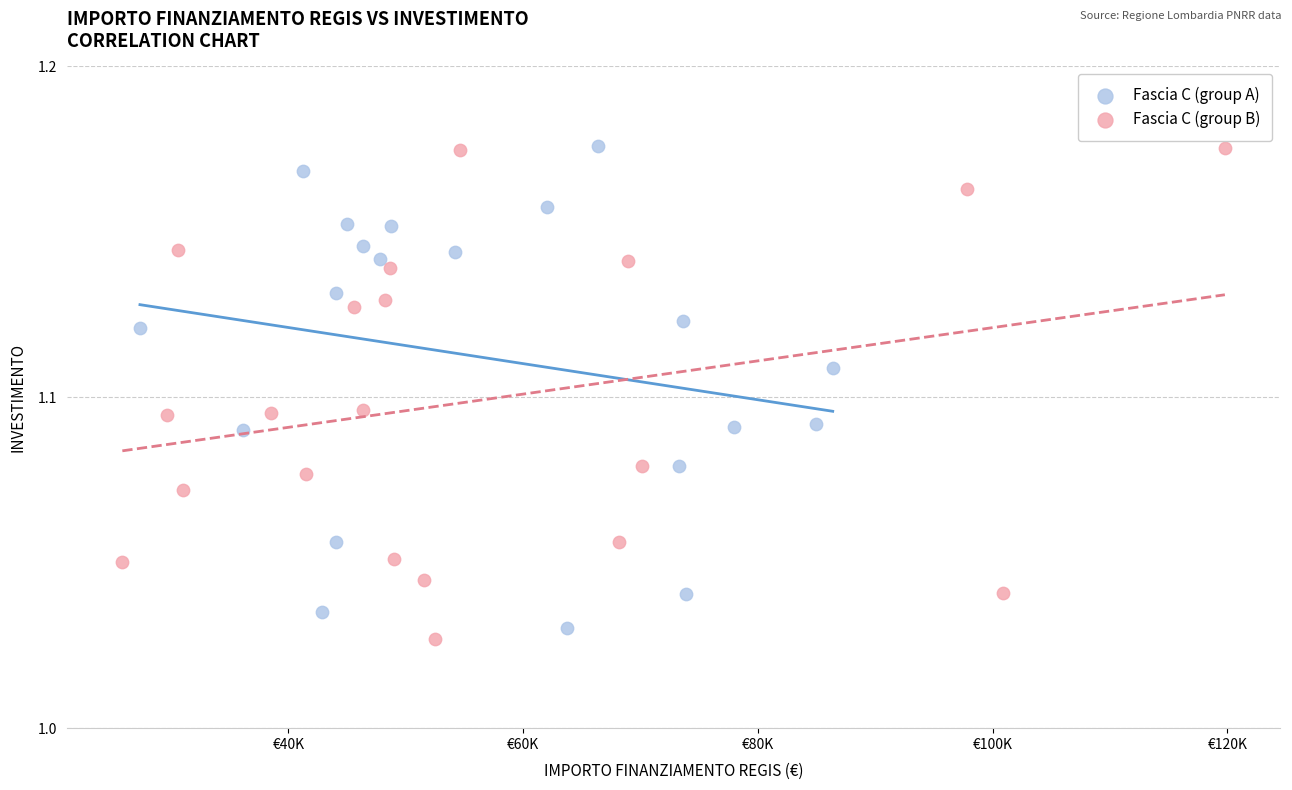

What are all the series names shown in the legend?

Fascia C (group A), Fascia C (group B)